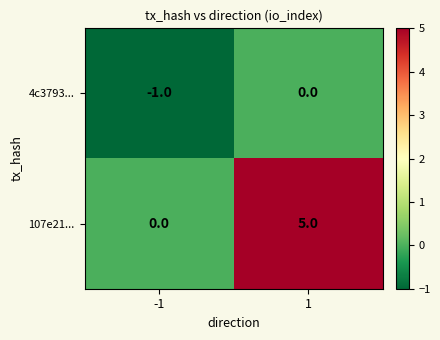

Reading left to right, list all the values displayed in this chart.

4c3793...: -1=-1	1=0
107e21...: -1=0	1=5